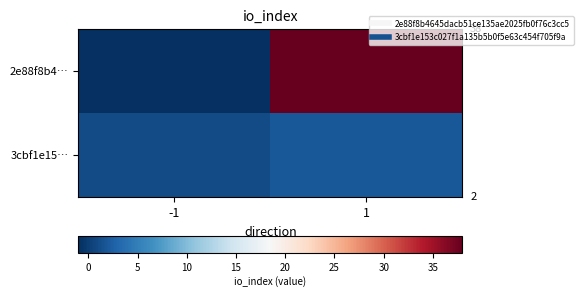

What is the difference between the highest and lowest values at 1?

36